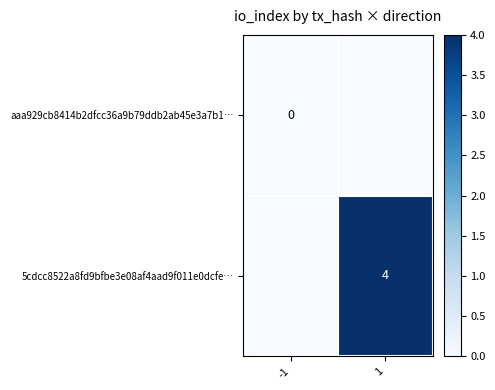

At which category does the chart reach its minimum across all series?

-1